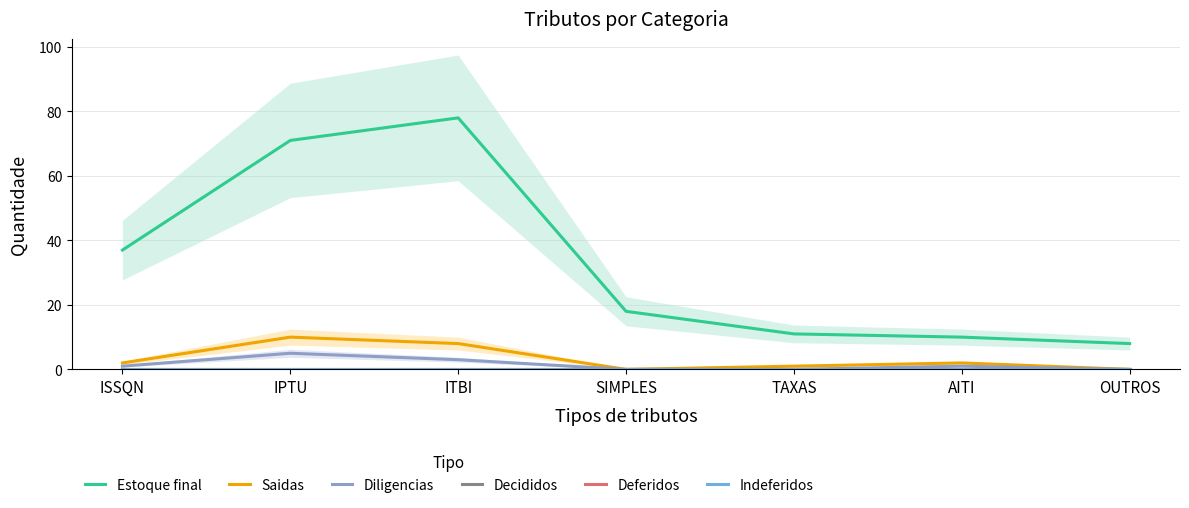

Does the chart display data point markers on the line(s)?

No